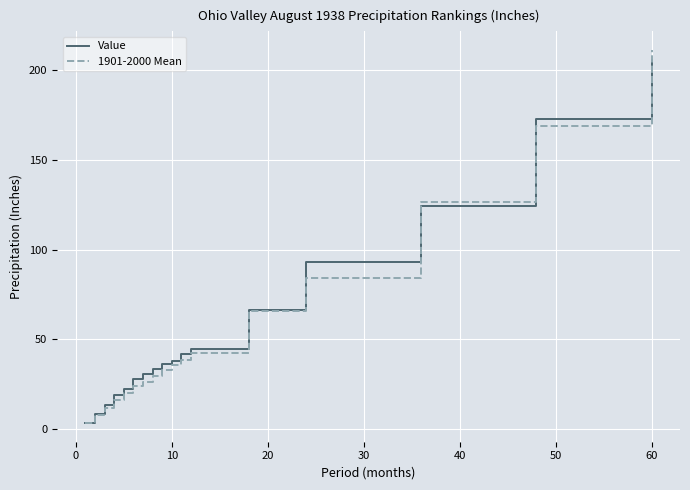

Which series has the largest range (max minus min)?

1901-2000 Mean